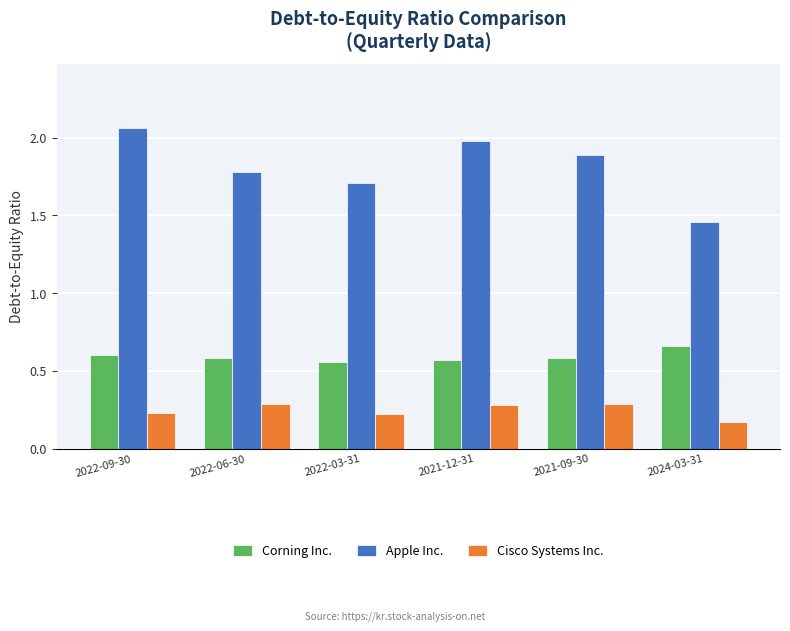

What is the difference between the Apple Inc. values at 2022-09-30 and 2022-06-30?

0.3